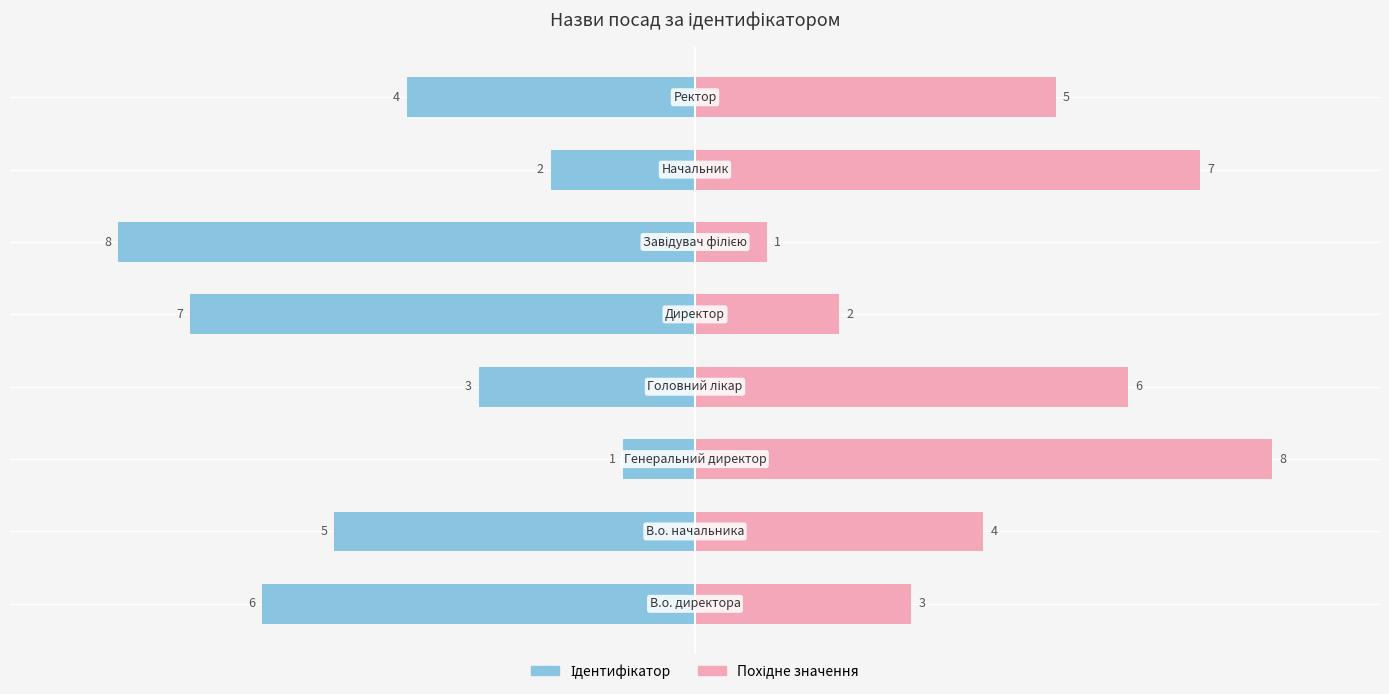

List the labels in order of Ідентифікатор value, largest first.

2, 6, 3, 7, 1, 0, 4, 5